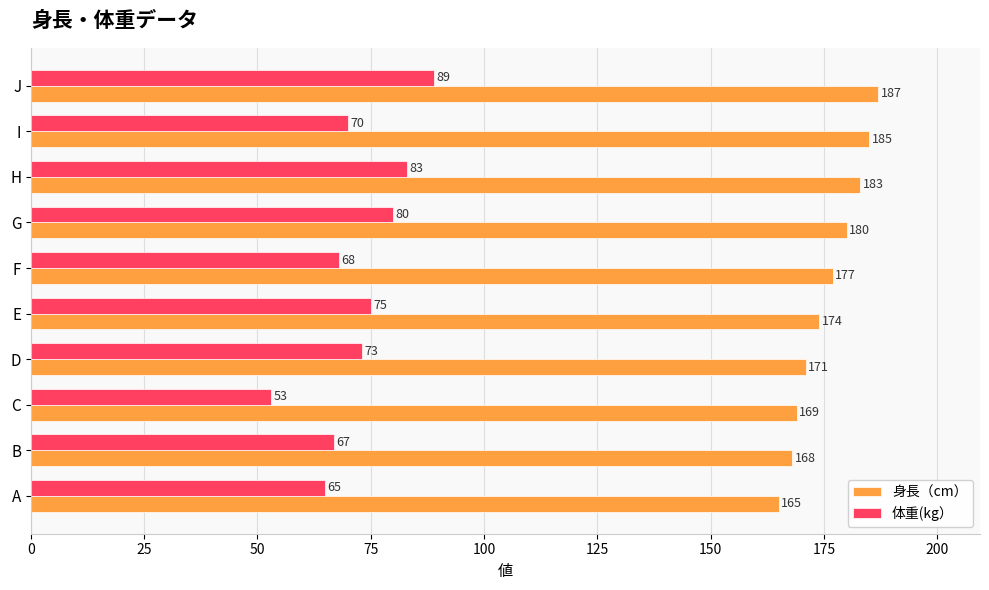

True or false: 身長（cm） has a value of 183 at H.

True